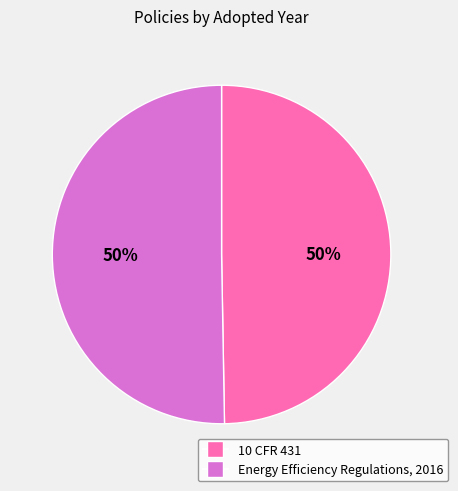

Do Energy Efficiency Regulations, 2016 and 10 CFR 431 together represent more than half of the pie?

Yes